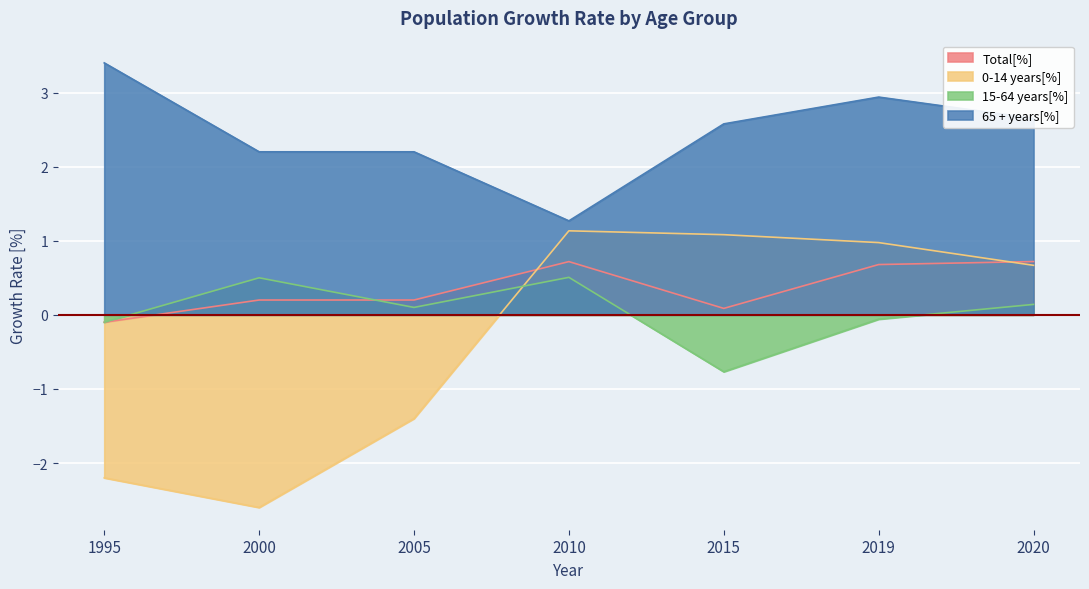

Where do Total[%] and 15-64 years[%] first cross each other?

2000 and 2005